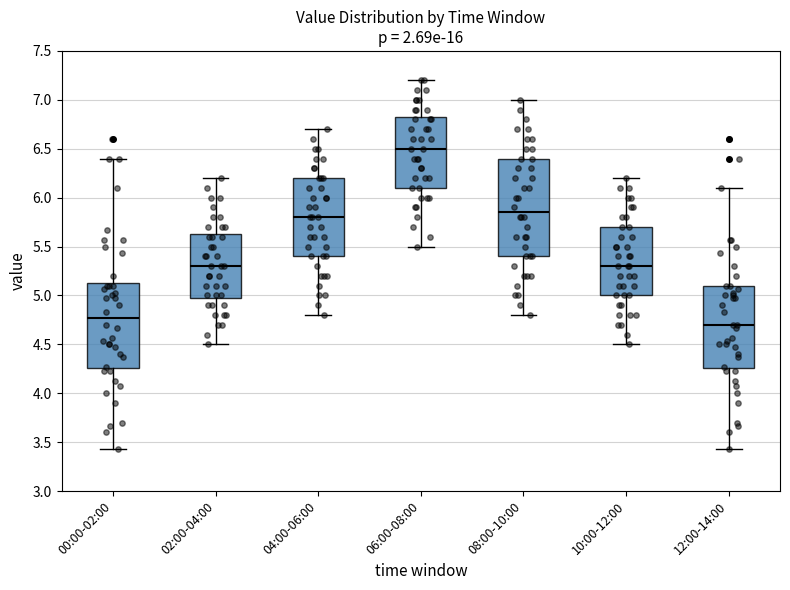

Reading left to right, read every box against the y-axis: the position of its median line, the range the box covers, and the ends of its whiskers. The values are not printed on the chart, so give them approximately, as read against the axis.

00:00-02:00: median 4.75, box 4.25 to 5.15, whiskers 3.45 to 6.40
02:00-04:00: median 5.30, box 5.00 to 5.65, whiskers 4.50 to 6.20
04:00-06:00: median 5.80, box 5.40 to 6.20, whiskers 4.80 to 6.70
06:00-08:00: median 6.50, box 6.10 to 6.85, whiskers 5.50 to 7.20
08:00-10:00: median 5.85, box 5.40 to 6.40, whiskers 4.80 to 7.00
10:00-12:00: median 5.30, box 5.00 to 5.70, whiskers 4.50 to 6.20
12:00-14:00: median 4.70, box 4.25 to 5.10, whiskers 3.45 to 6.10